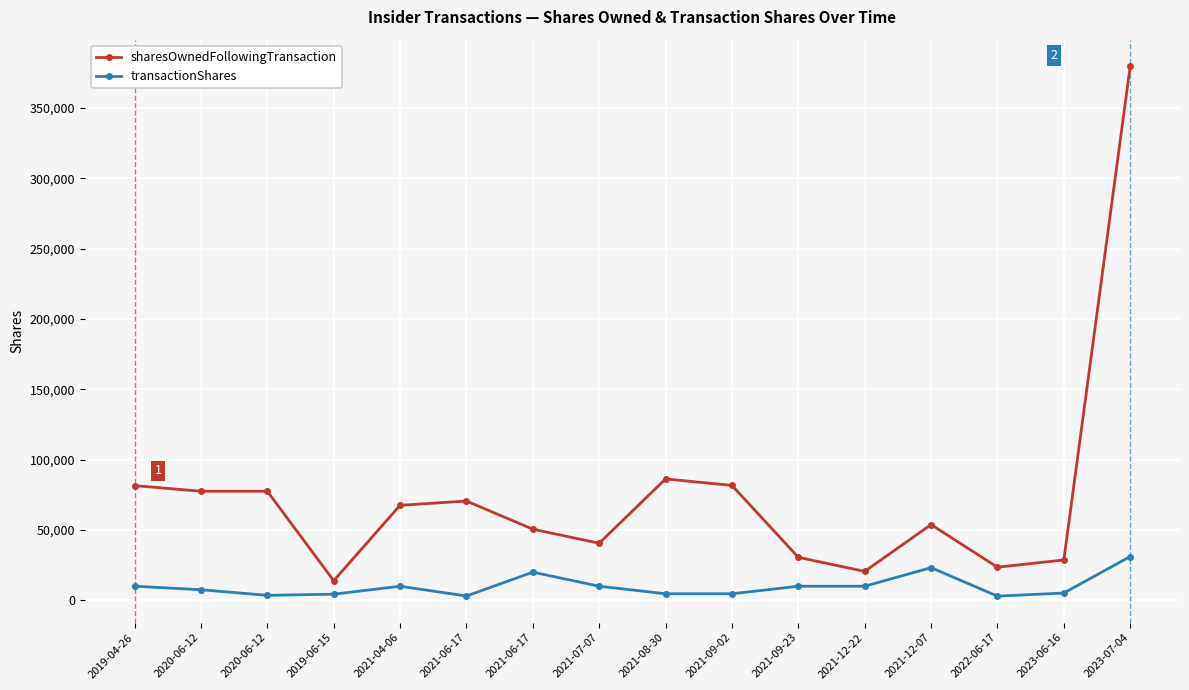

Rank the series by their average value, from highest to lowest.

sharesOwnedFollowingTransaction, transactionShares